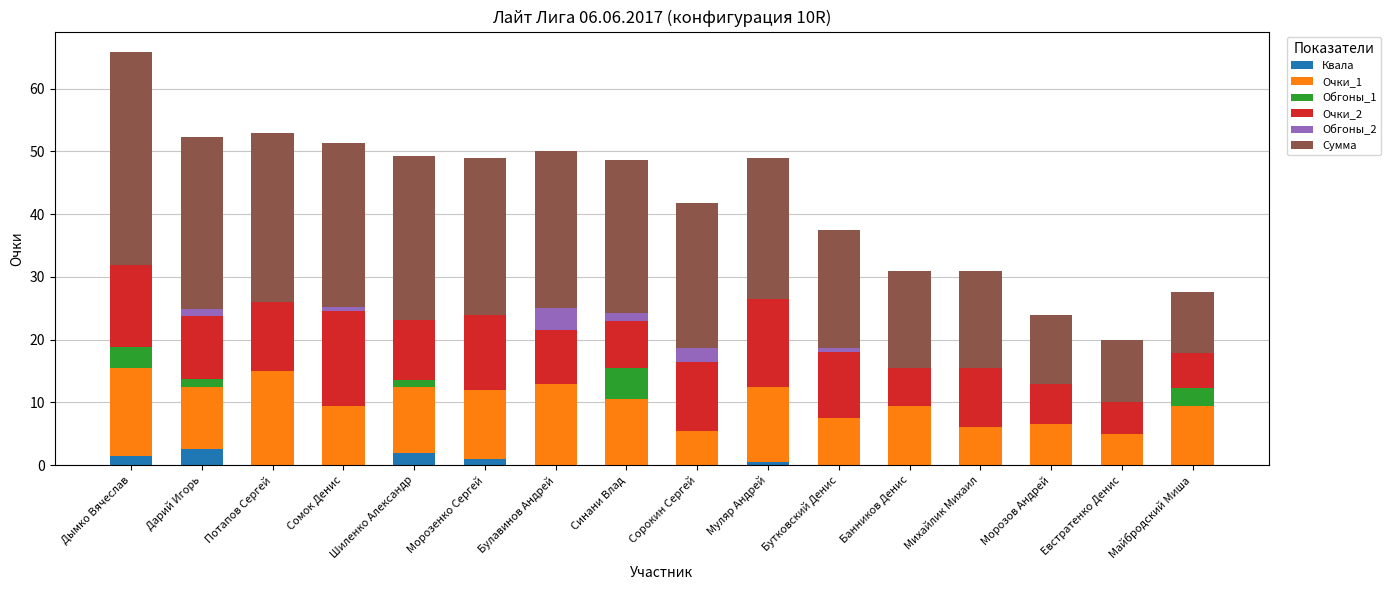

What is the total value across all series at Михайлик Михаил?

31.0